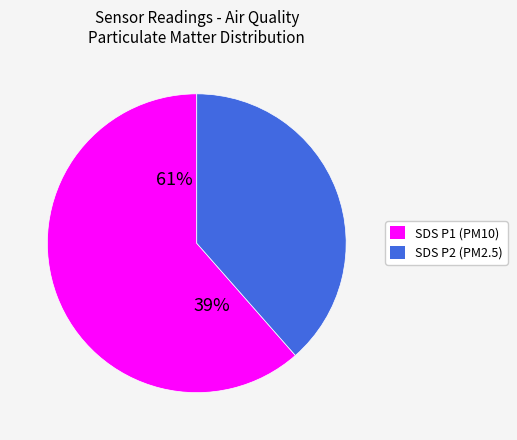

Count the number of slices in the pie.

2